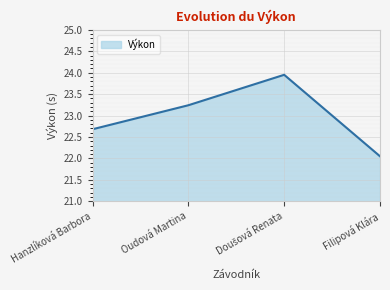

Does the chart display data point markers on the line(s)?

No